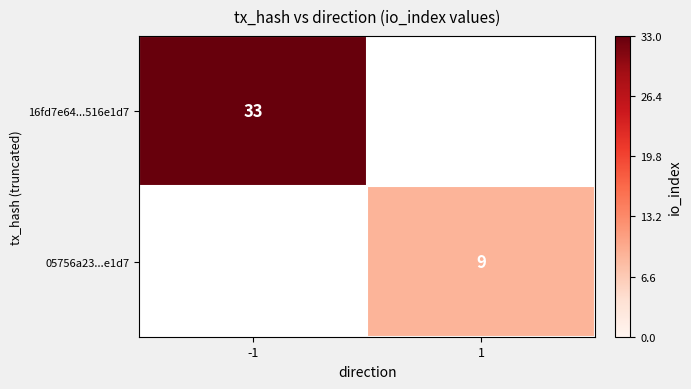

The 16fd7e64...516e1d7 series shows 10 at -1. True or false?

False